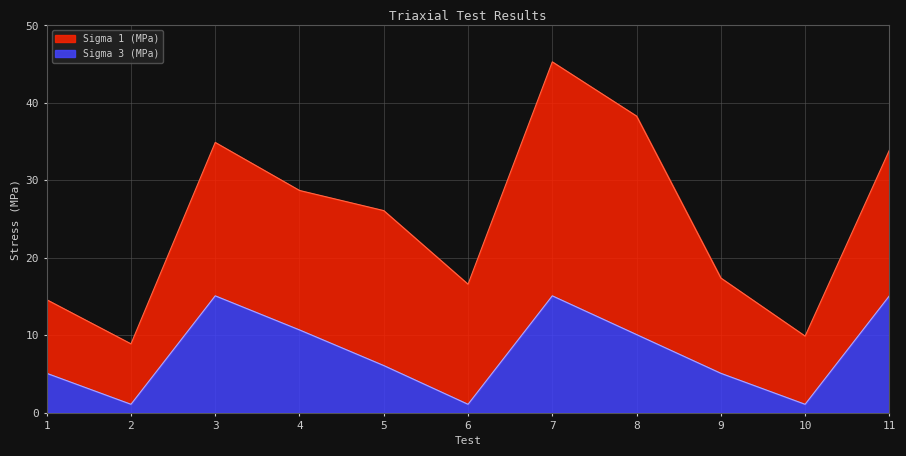

At which label is Sigma 3 (MPa) closest to 8?

5